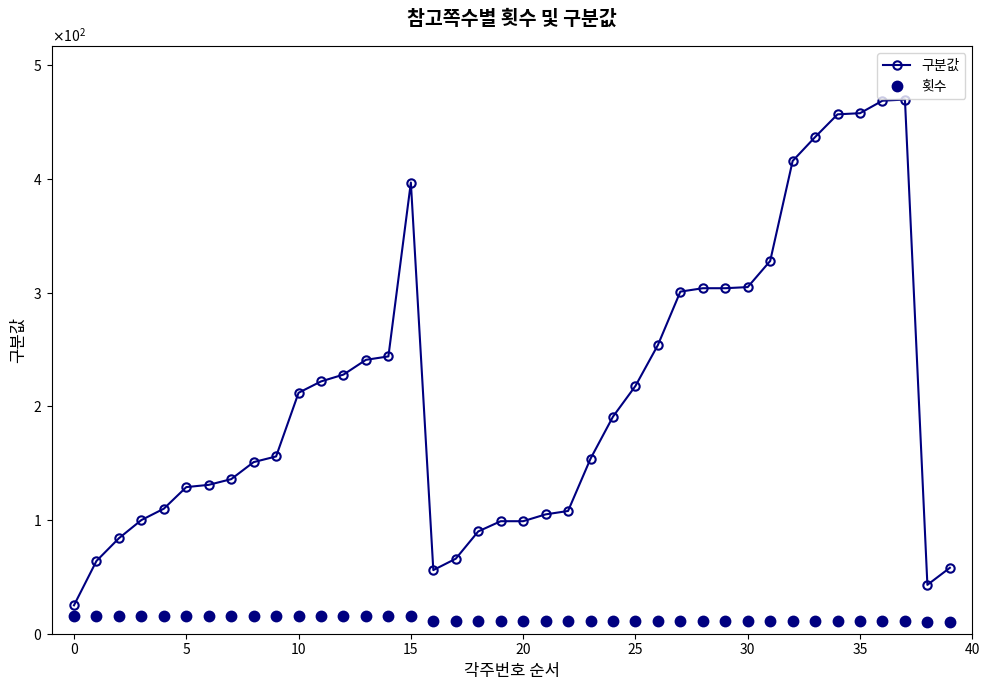

Does the chart have visible grid lines?

No